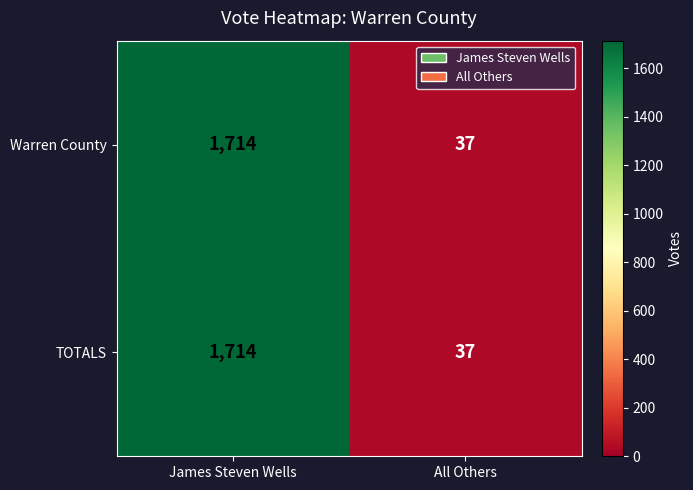

What is the difference between the Warren County values at James Steven Wells and All Others?

1677